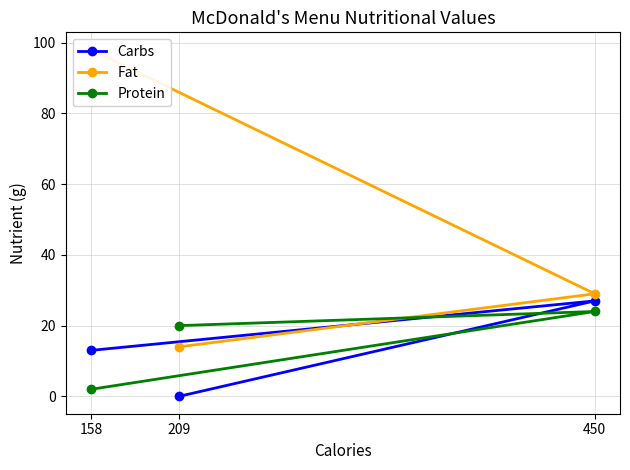

Which series changed the most between 209 and 450?

Carbs